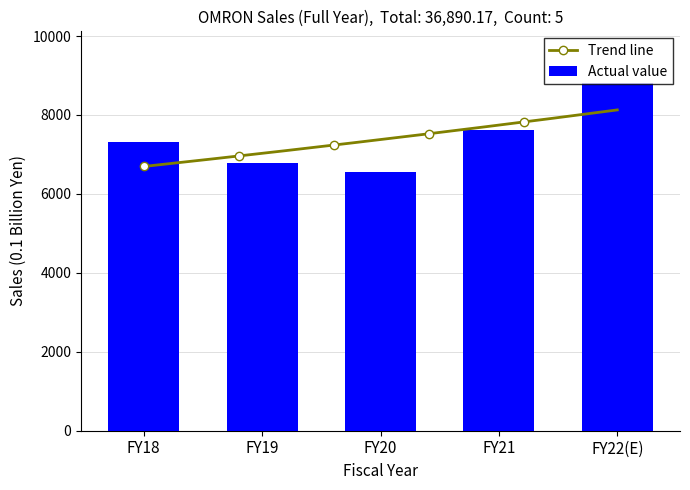

What is the difference between the values at FY21 and FY22(E)?

1170.7